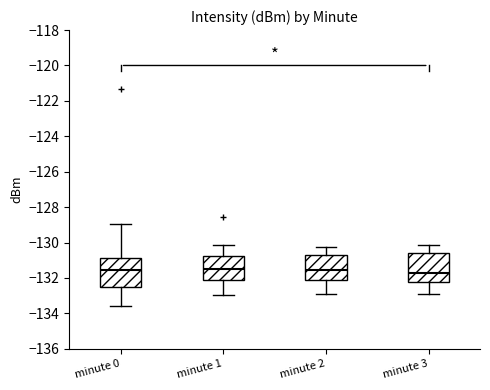

Where does the upper whisker of the box for minute 3 end on the y-axis? The values are not printed on the chart, so give them approximately, as read against the axis.

-130.2